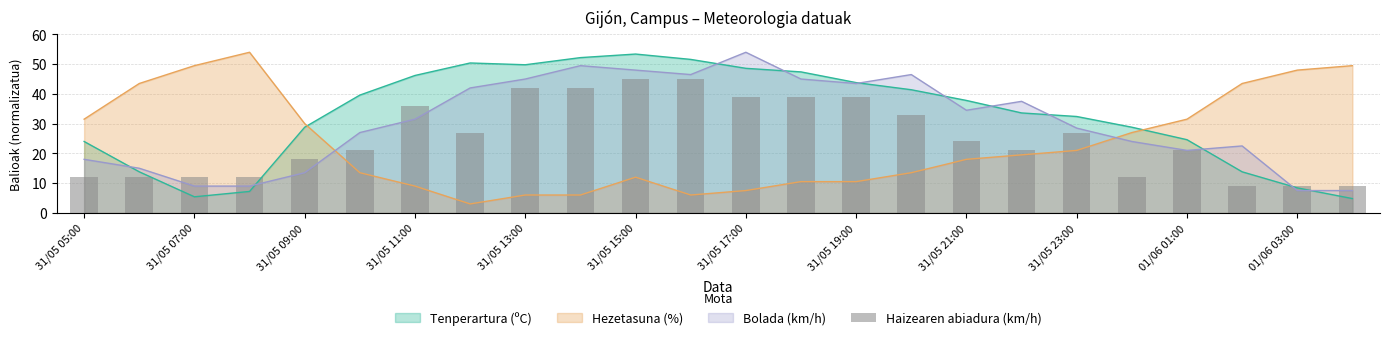

True or false: Hezetasuna (%) and Tenperartura (ºC) cross at least once.

True